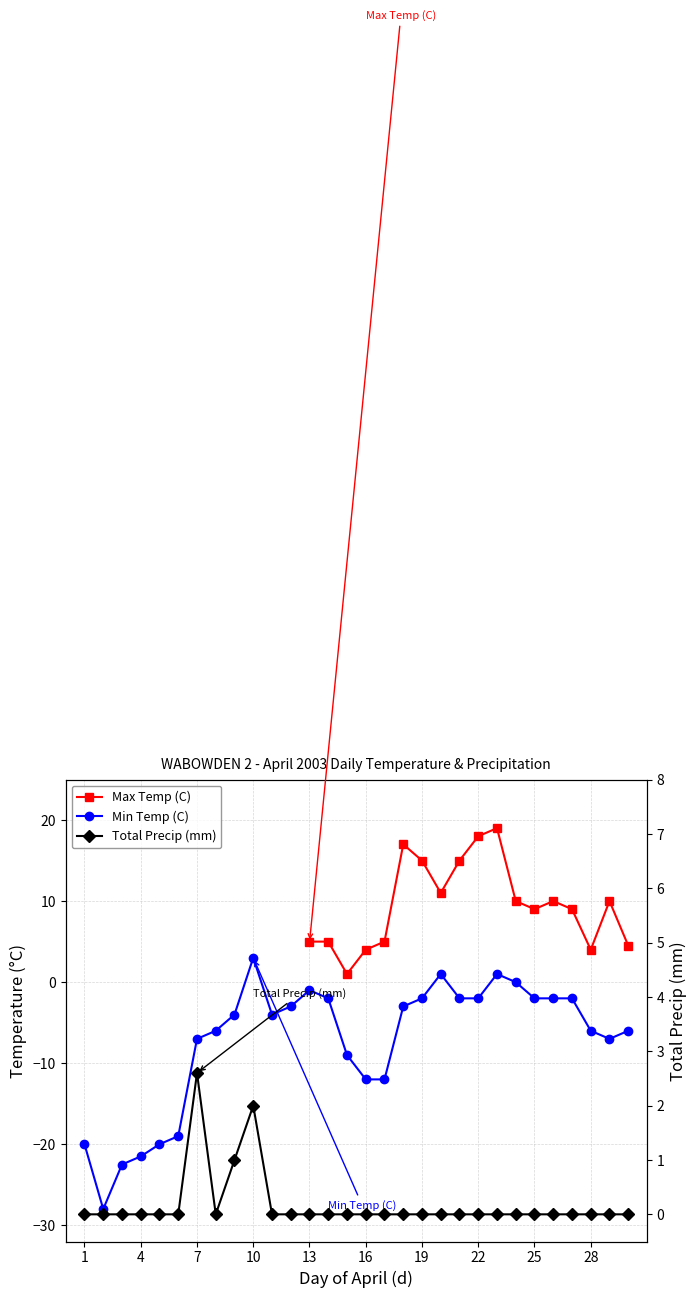

Count the number of data series in this chart.

3